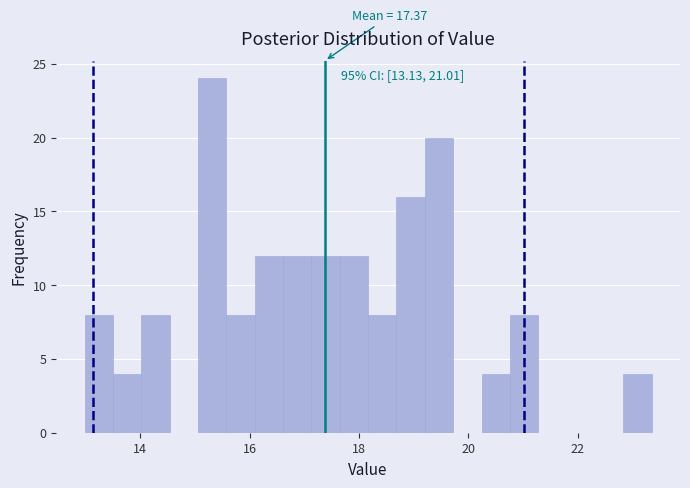

Read against the x-axis, roughly where is the centre of the tallest bar?

15.4